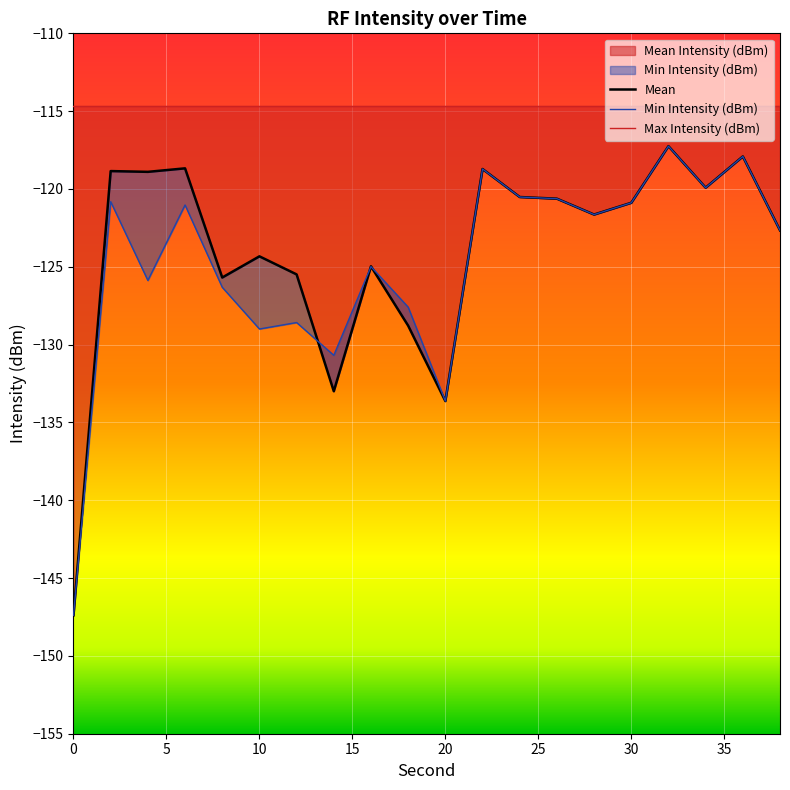

How many categories are shown in the chart?

20